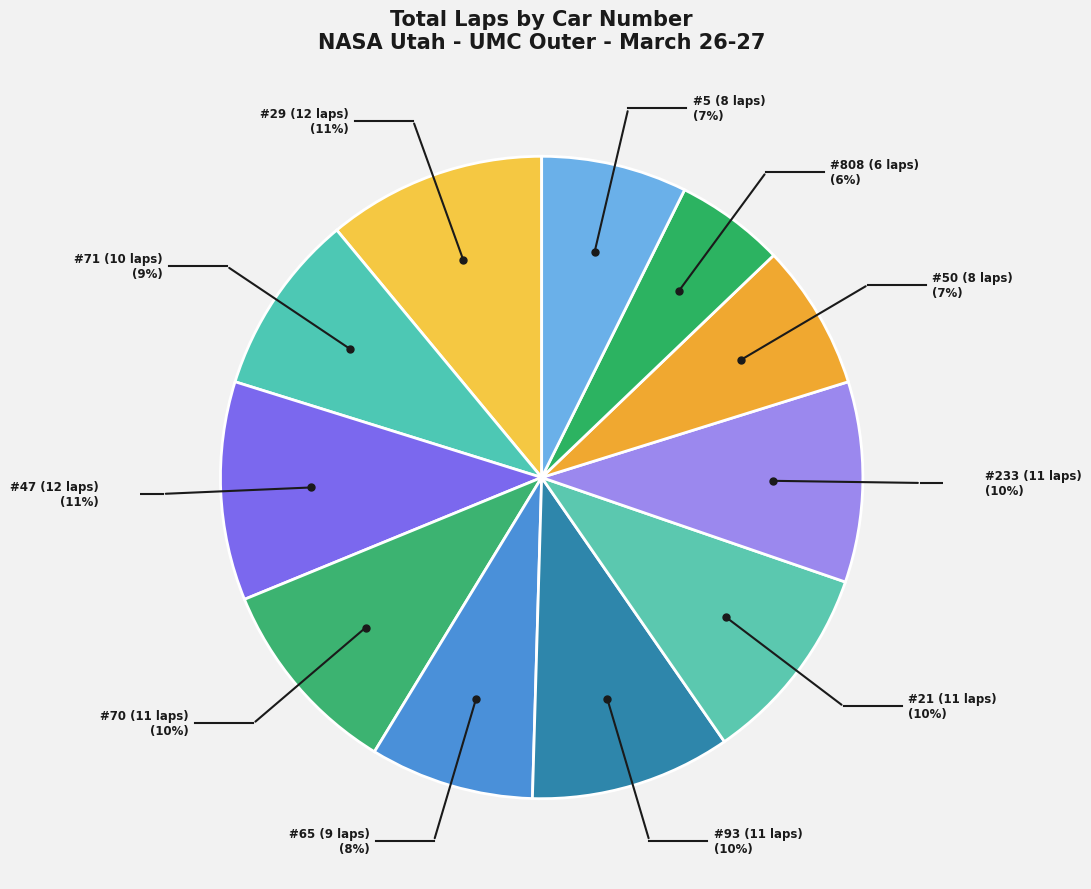

How many slices are in this pie chart?

11